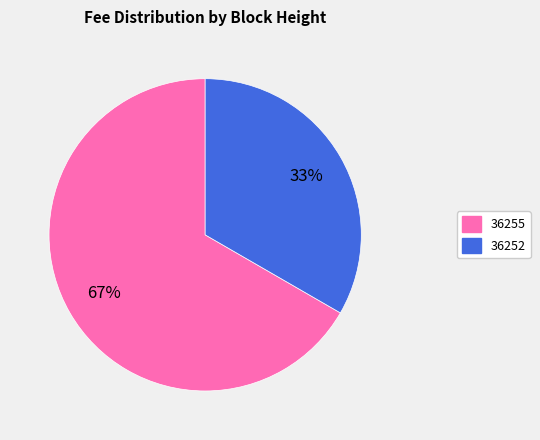

To the nearest percent, what is the average slice percentage?

50%